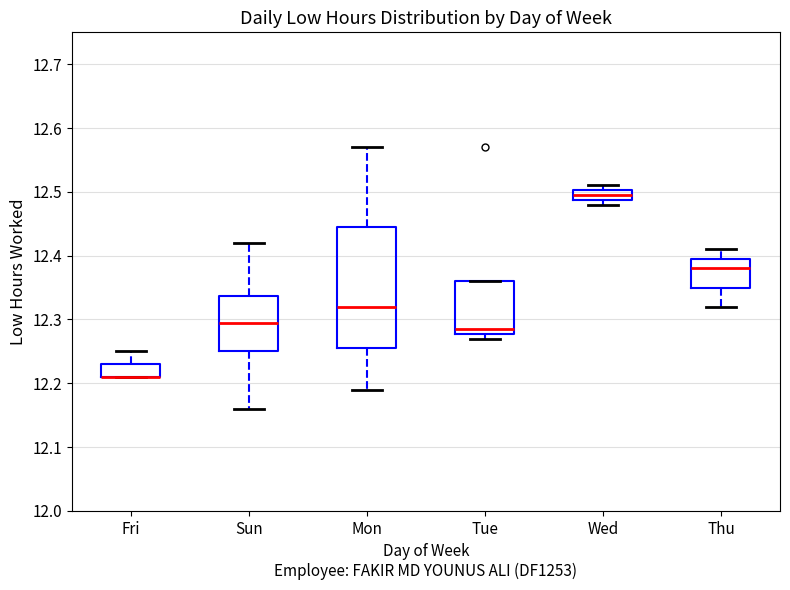

Which box is the tallest, from its lower edge to its upper edge?

Mon